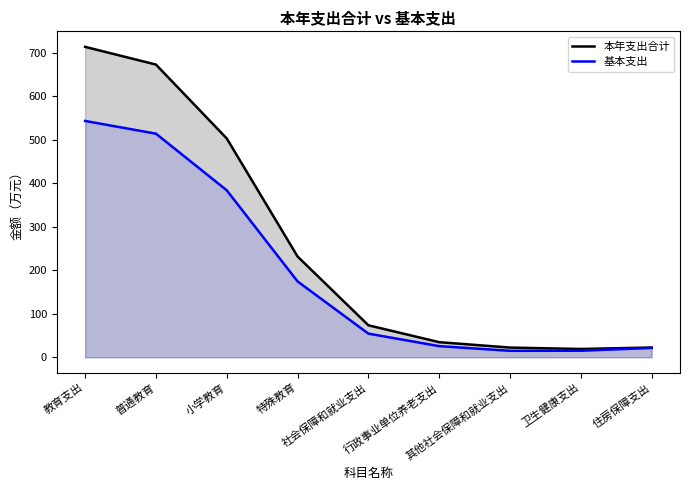

List the series in order of their overall mean, highest first.

本年支出合计, 基本支出